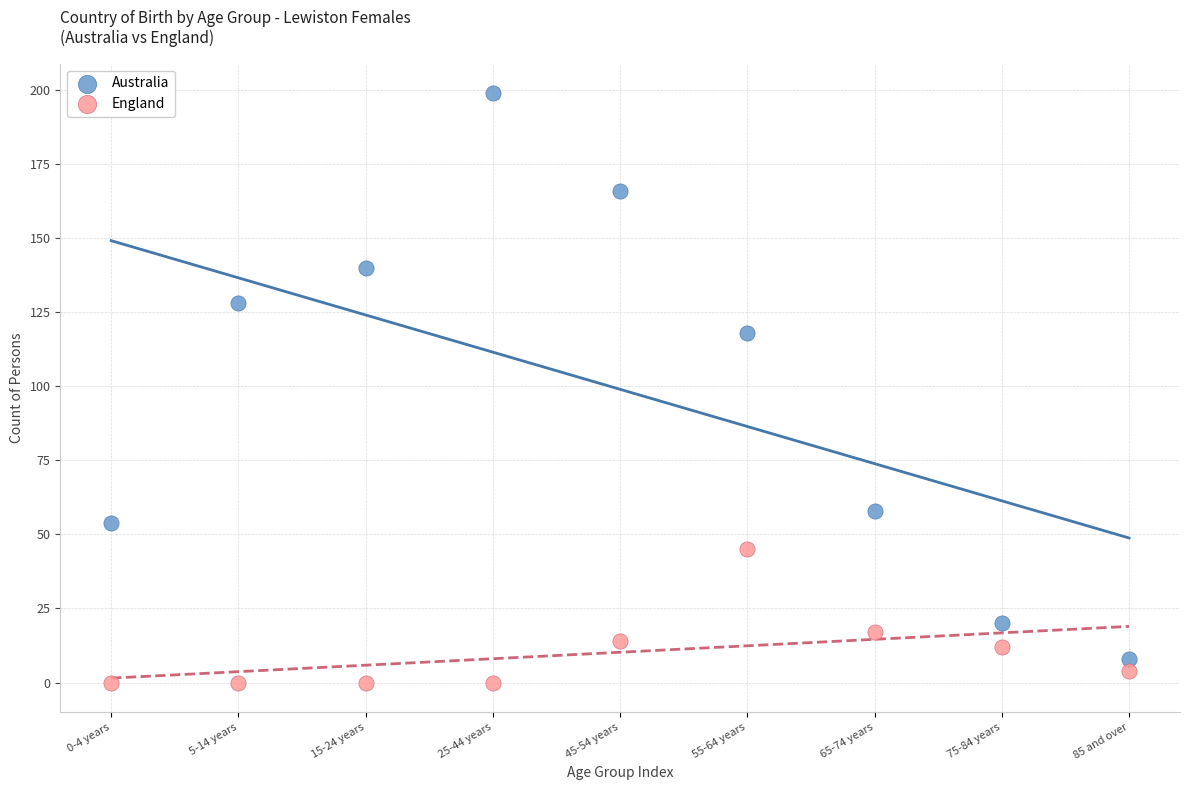

Which series reaches the maximum Y coordinate?

Australia